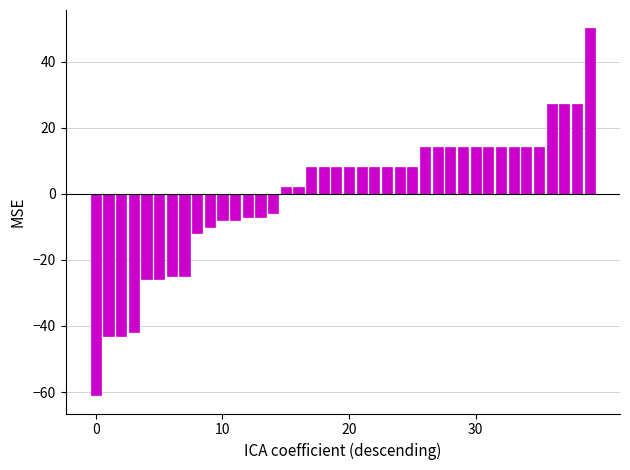

What is the difference between the maximum and minimum values?

111.0